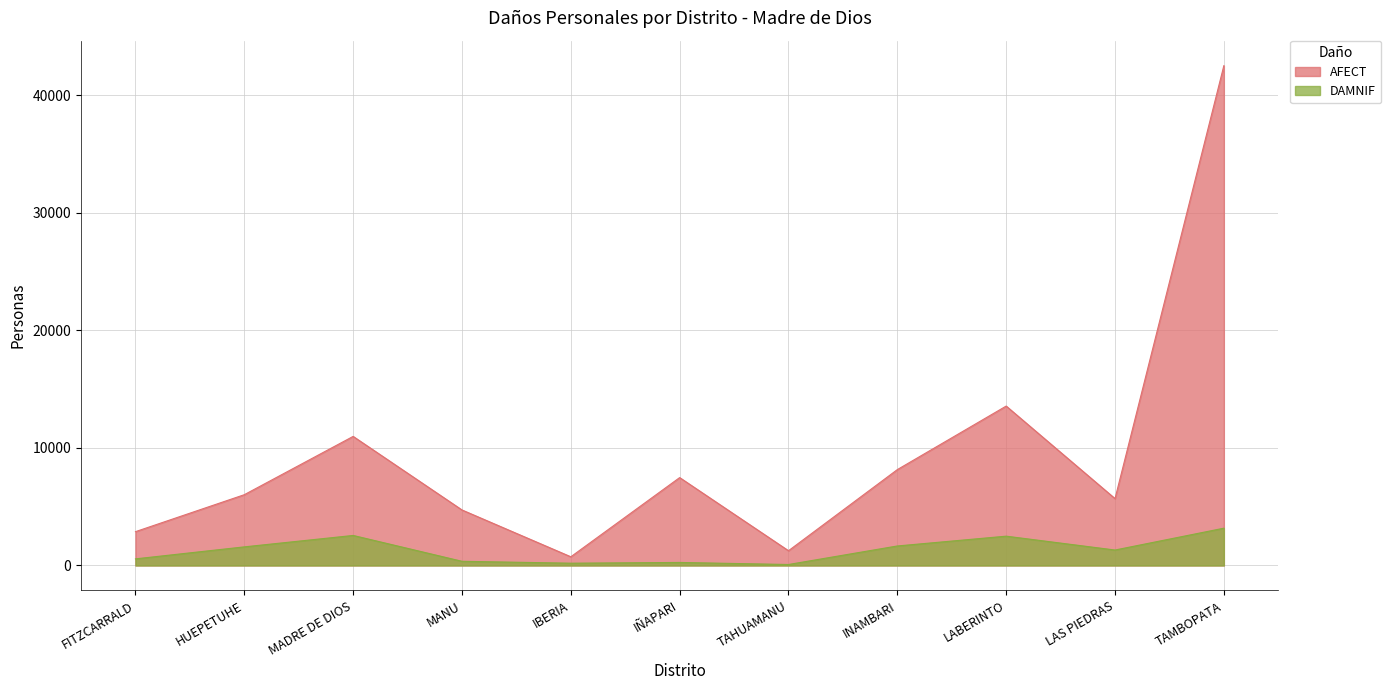

Reading right to left, extract all data points from this chart.

DAMNIF: TAMBOPATA=3173	LAS PIEDRAS=1315	LABERINTO=2494	INAMBARI=1660	TAHUAMANU=83	IÑAPARI=258	IBERIA=194	MANU=356	MADRE DE DIOS=2555	HUEPETUHE=1583	FITZCARRALD=562
AFECT: TAMBOPATA=42532	LAS PIEDRAS=5690	LABERINTO=13565	INAMBARI=8159	TAHUAMANU=1255	IÑAPARI=7479	IBERIA=740	MANU=4724	MADRE DE DIOS=10984	HUEPETUHE=6023	FITZCARRALD=2877